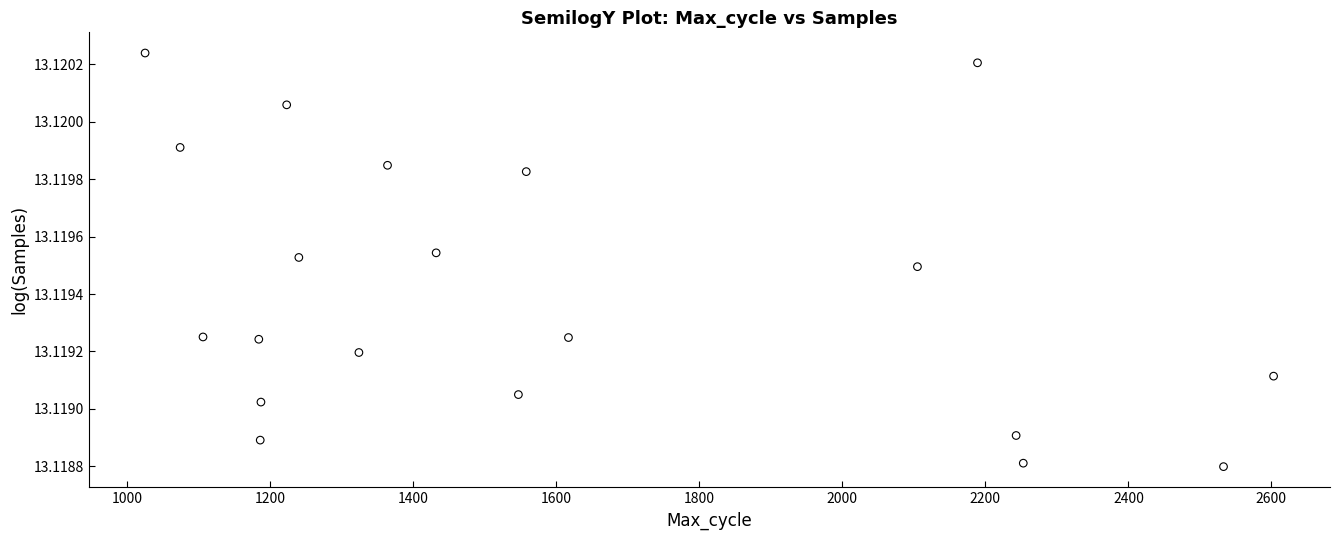

What is the range of X values (max minus min)?

1578.0